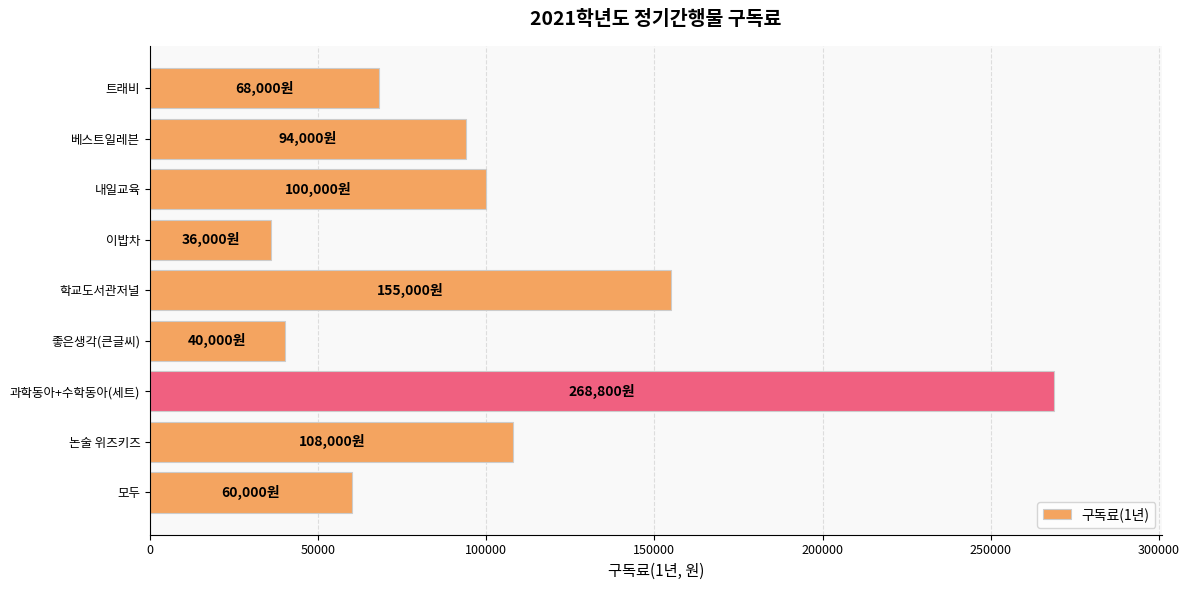

Rank the categories by value from highest to lowest.

과학동아+수학동아(세트), 학교도서관저널, 논술 위즈키즈, 내일교육, 베스트일레븐, 트래비, 모두, 좋은생각(큰글씨), 이밥차